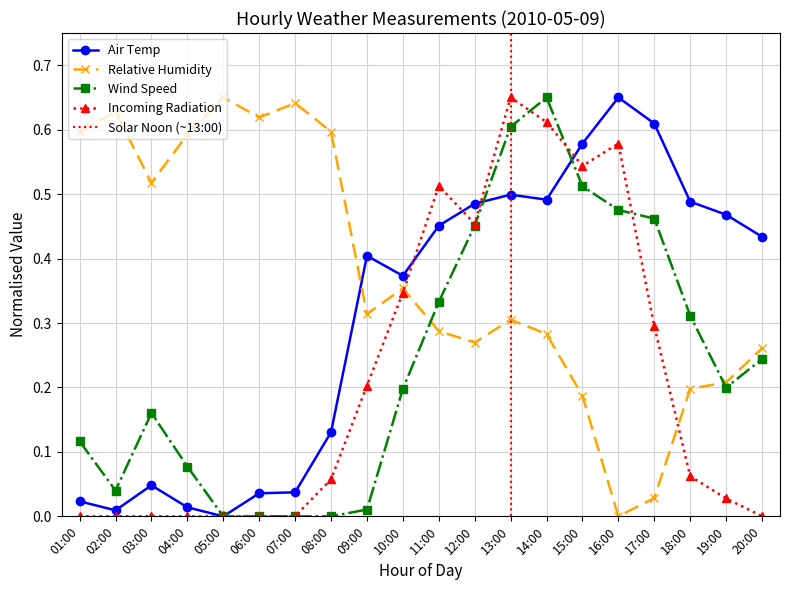

What position from the left is 03:00?

3